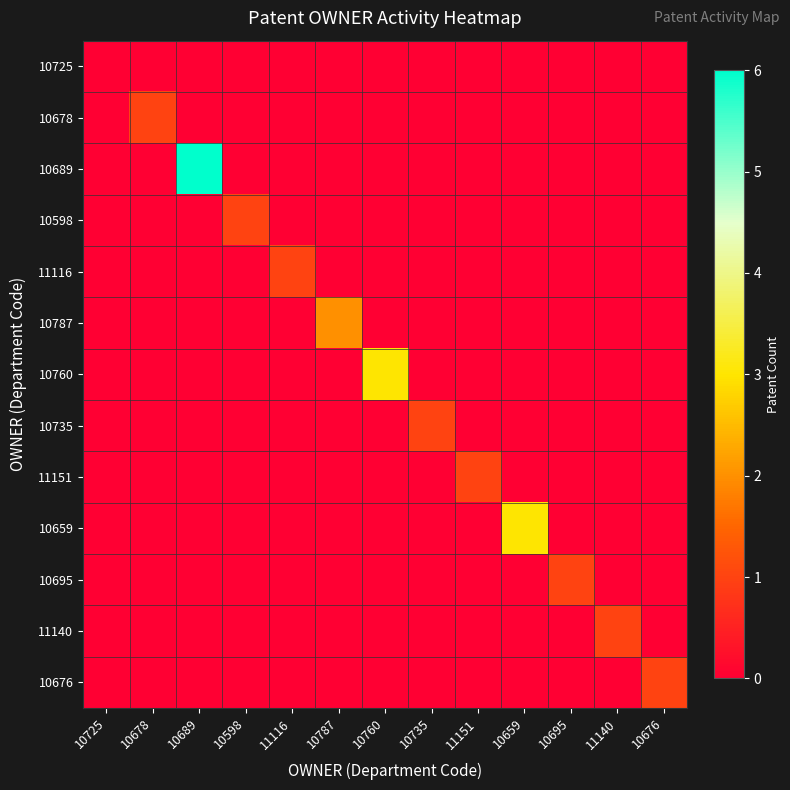

Reading left to right, list all the values displayed in this chart.

10725: 10725=0	10678=0	10689=0	10598=0	11116=0	10787=0	10760=0	10735=0	11151=0	10659=0	10695=0	11140=0	10676=0
10678: 10725=0	10678=1	10689=0	10598=0	11116=0	10787=0	10760=0	10735=0	11151=0	10659=0	10695=0	11140=0	10676=0
10689: 10725=0	10678=0	10689=6	10598=0	11116=0	10787=0	10760=0	10735=0	11151=0	10659=0	10695=0	11140=0	10676=0
10598: 10725=0	10678=0	10689=0	10598=1	11116=0	10787=0	10760=0	10735=0	11151=0	10659=0	10695=0	11140=0	10676=0
11116: 10725=0	10678=0	10689=0	10598=0	11116=1	10787=0	10760=0	10735=0	11151=0	10659=0	10695=0	11140=0	10676=0
10787: 10725=0	10678=0	10689=0	10598=0	11116=0	10787=2	10760=0	10735=0	11151=0	10659=0	10695=0	11140=0	10676=0
10760: 10725=0	10678=0	10689=0	10598=0	11116=0	10787=0	10760=3	10735=0	11151=0	10659=0	10695=0	11140=0	10676=0
10735: 10725=0	10678=0	10689=0	10598=0	11116=0	10787=0	10760=0	10735=1	11151=0	10659=0	10695=0	11140=0	10676=0
11151: 10725=0	10678=0	10689=0	10598=0	11116=0	10787=0	10760=0	10735=0	11151=1	10659=0	10695=0	11140=0	10676=0
10659: 10725=0	10678=0	10689=0	10598=0	11116=0	10787=0	10760=0	10735=0	11151=0	10659=3	10695=0	11140=0	10676=0
10695: 10725=0	10678=0	10689=0	10598=0	11116=0	10787=0	10760=0	10735=0	11151=0	10659=0	10695=1	11140=0	10676=0
11140: 10725=0	10678=0	10689=0	10598=0	11116=0	10787=0	10760=0	10735=0	11151=0	10659=0	10695=0	11140=1	10676=0
10676: 10725=0	10678=0	10689=0	10598=0	11116=0	10787=0	10760=0	10735=0	11151=0	10659=0	10695=0	11140=0	10676=1